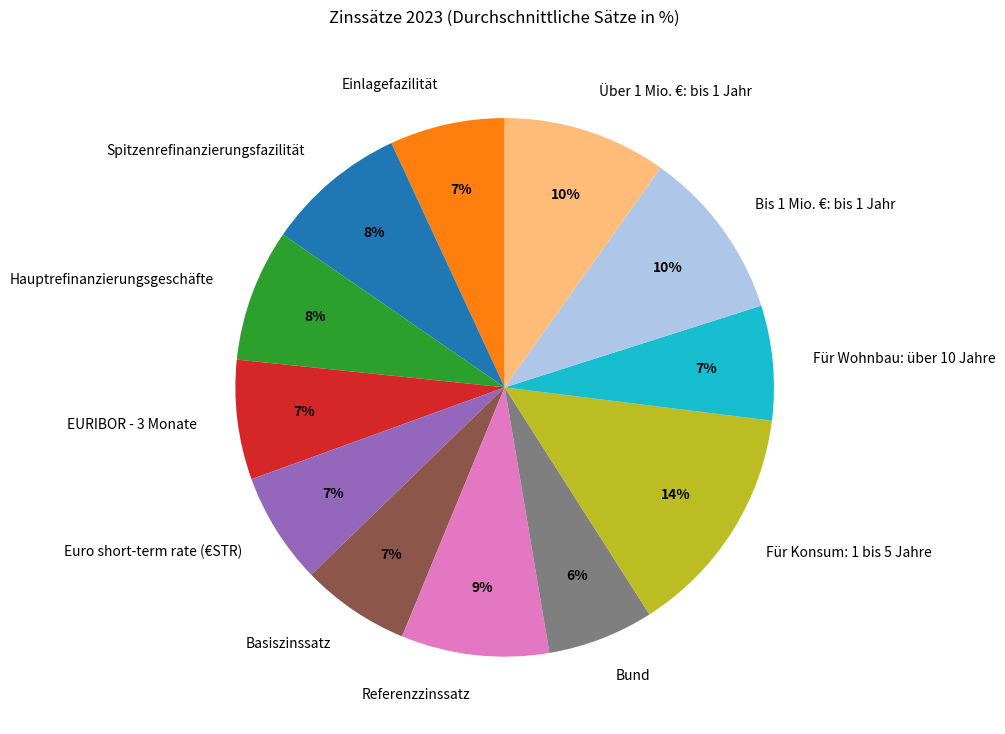

Which category has the biggest portion of the pie?

Für Konsum: 1 bis 5 Jahre